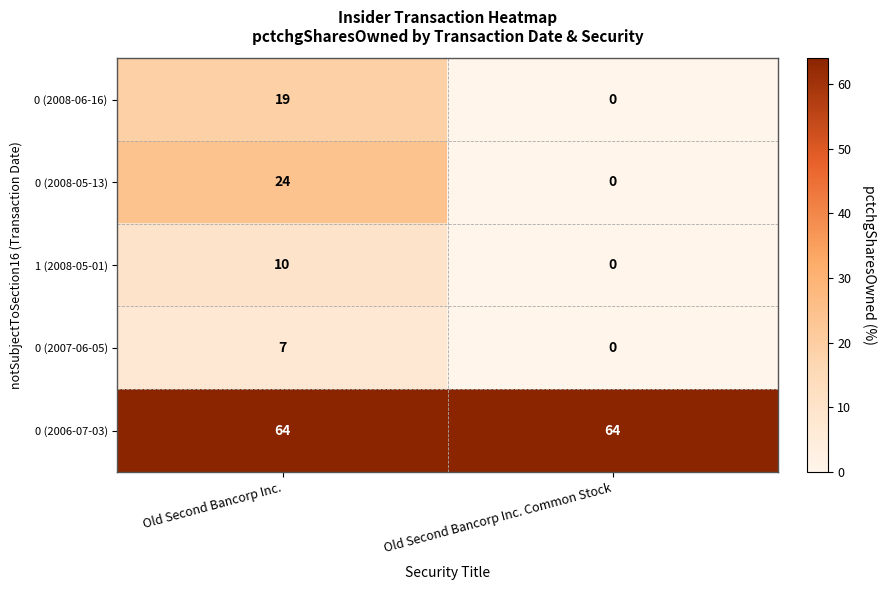

At which label does 0 (2008-05-13) reach its peak?

Old Second Bancorp Inc.